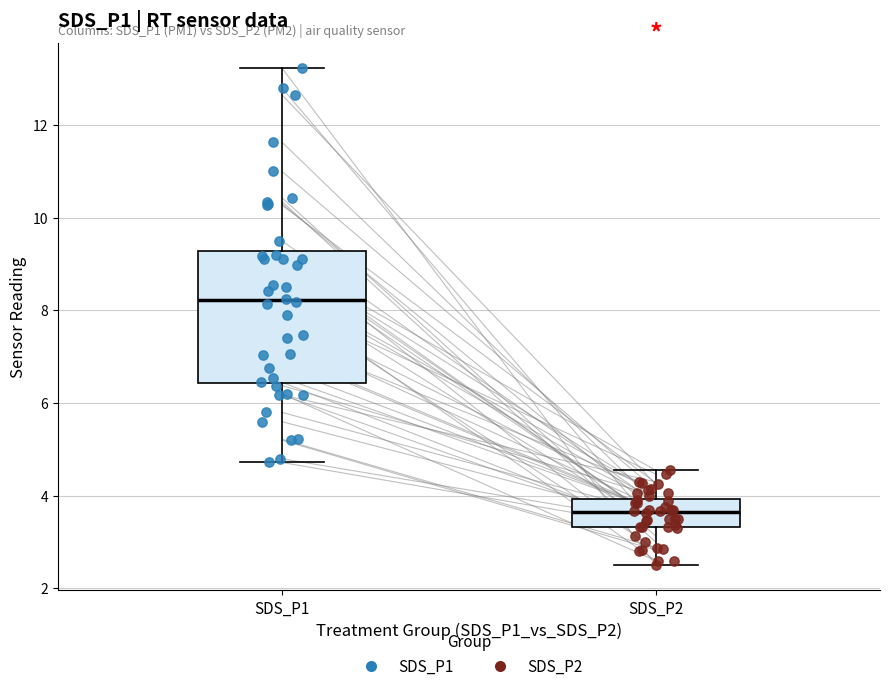

Reading left to right, transcribe this box plot: for each box, give where its median line is, the range the box spans, and where its two whiskers end, as read against the y-axis. The values are not printed on the chart, so give them approximately, as read against the axis.

SDS_P1: median 8.2, box 6.4 to 9.2, whiskers 4.8 to 13.2
SDS_P2: median 3.6, box 3.4 to 4.0, whiskers 2.6 to 4.6